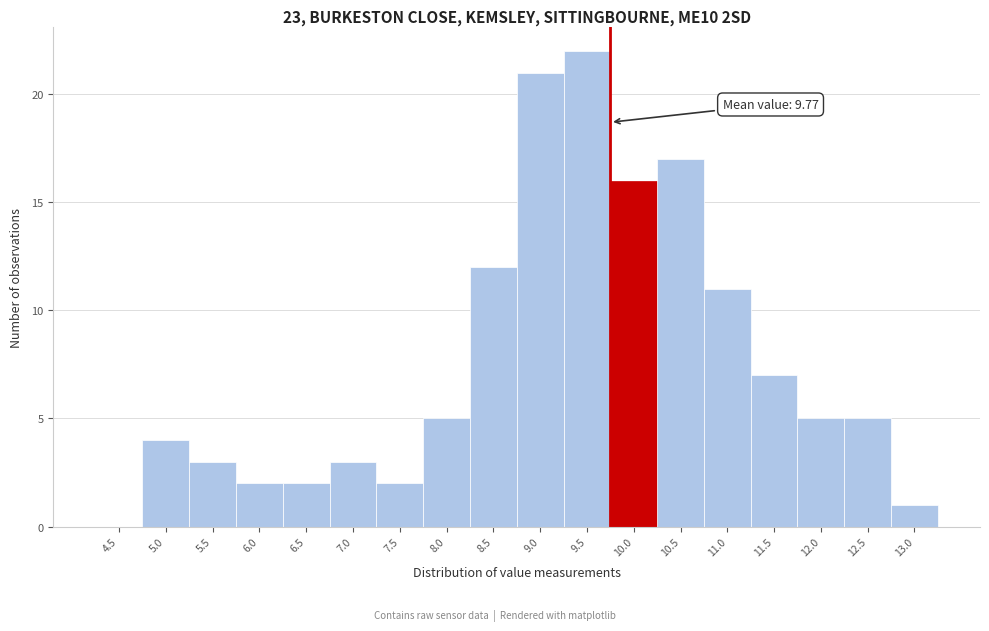

Reading right to left, what are all the values shown in this chart?

13.0=1	12.5=5	12.0=5	11.5=7	11.0=11	10.5=17	10.0=16	9.5=22	9.0=21	8.5=12	8.0=5	7.5=2	7.0=3	6.5=2	6.0=2	5.5=3	5.0=4	4.5=0